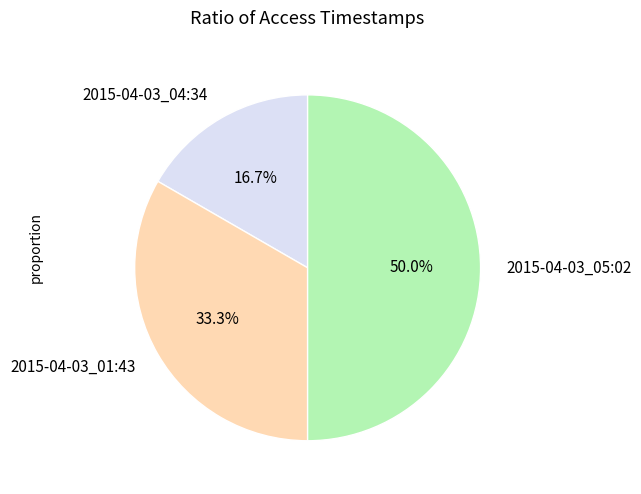

To the nearest percent, what percentage of the pie is 2015-04-03_01:43?

33%